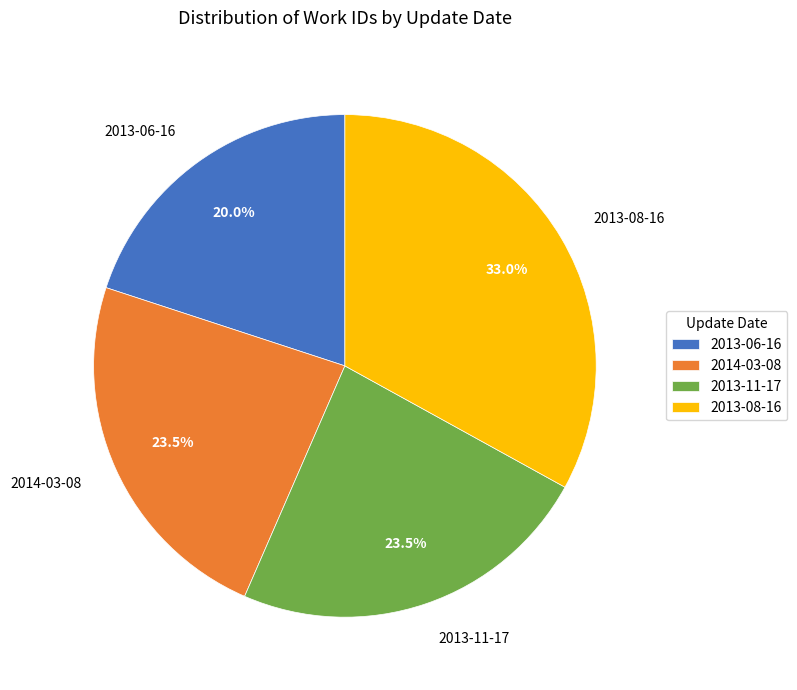

How many segments does this pie chart have?

4